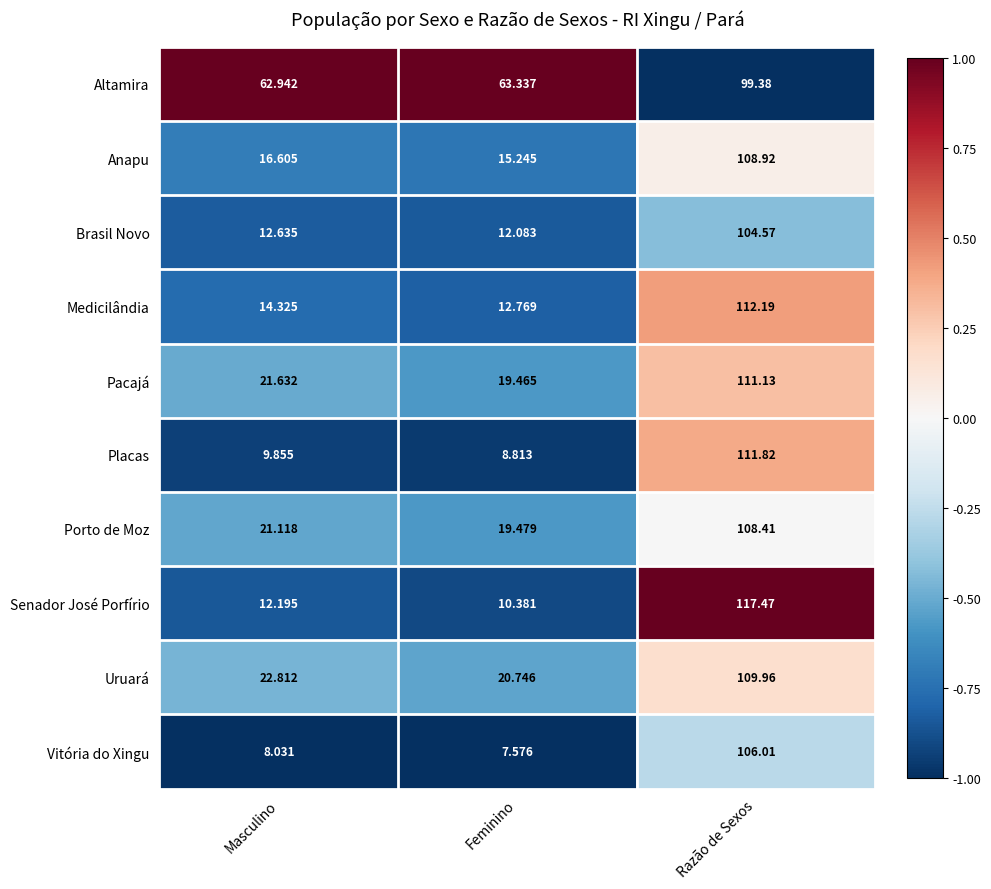

What is the spread (max minus min) of values at Masculino?

54.9